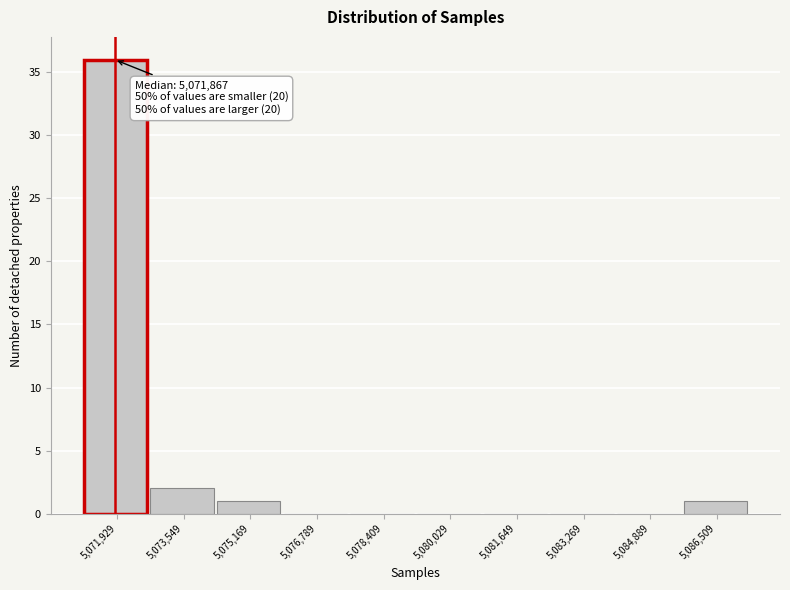

Which range on the x-axis has the tallest bar?

5071200 to 5072800